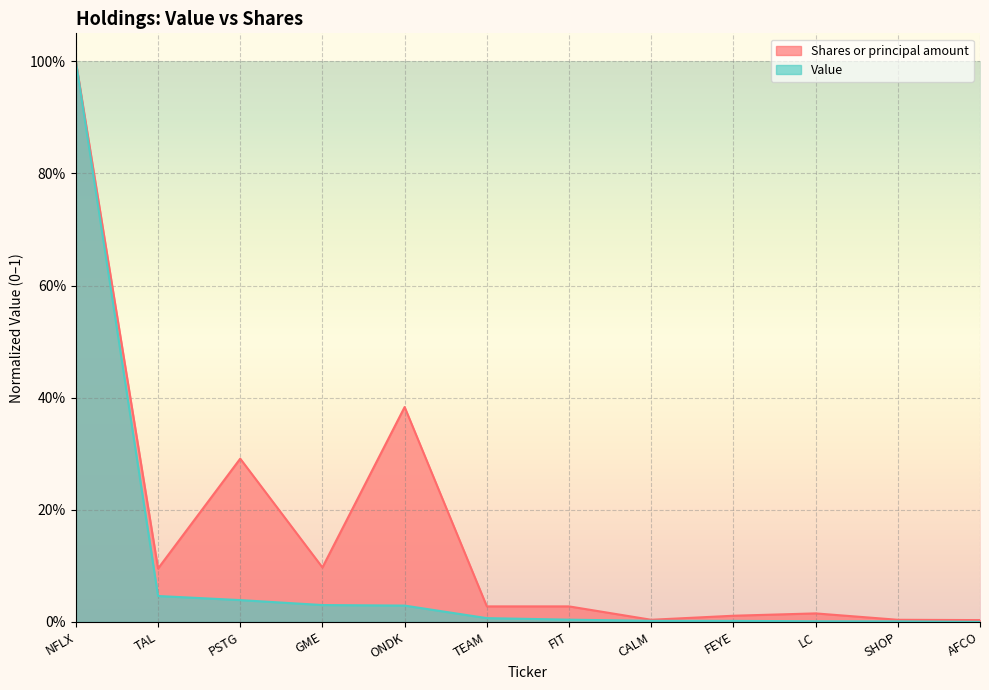

At TAL, list the series in order from largest to smallest.

Shares or principal amount, Value